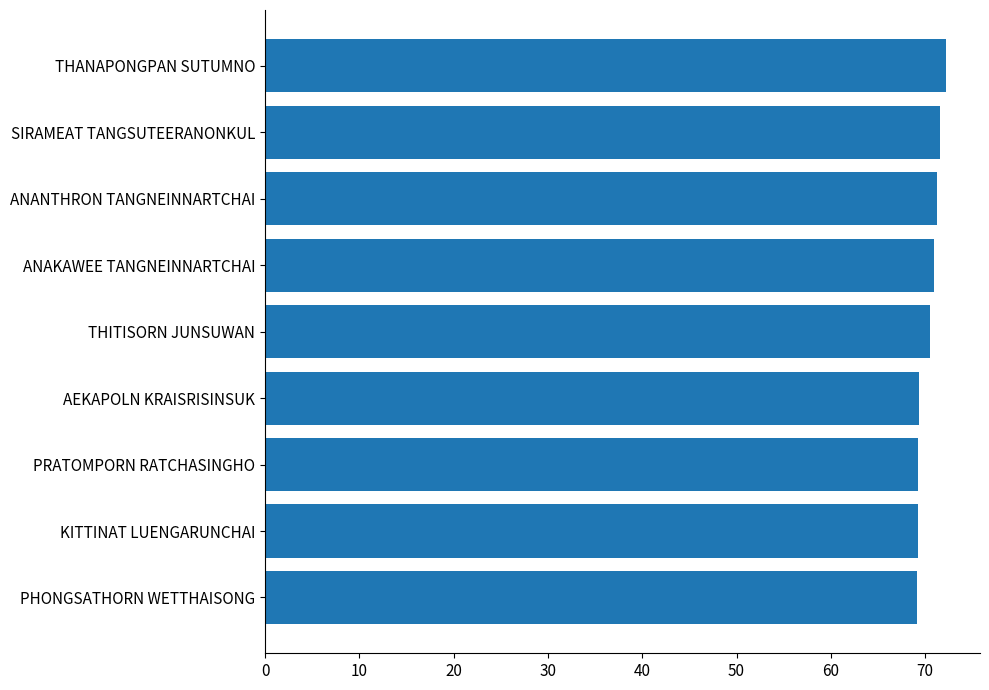

How many categories are shown in the chart?

9